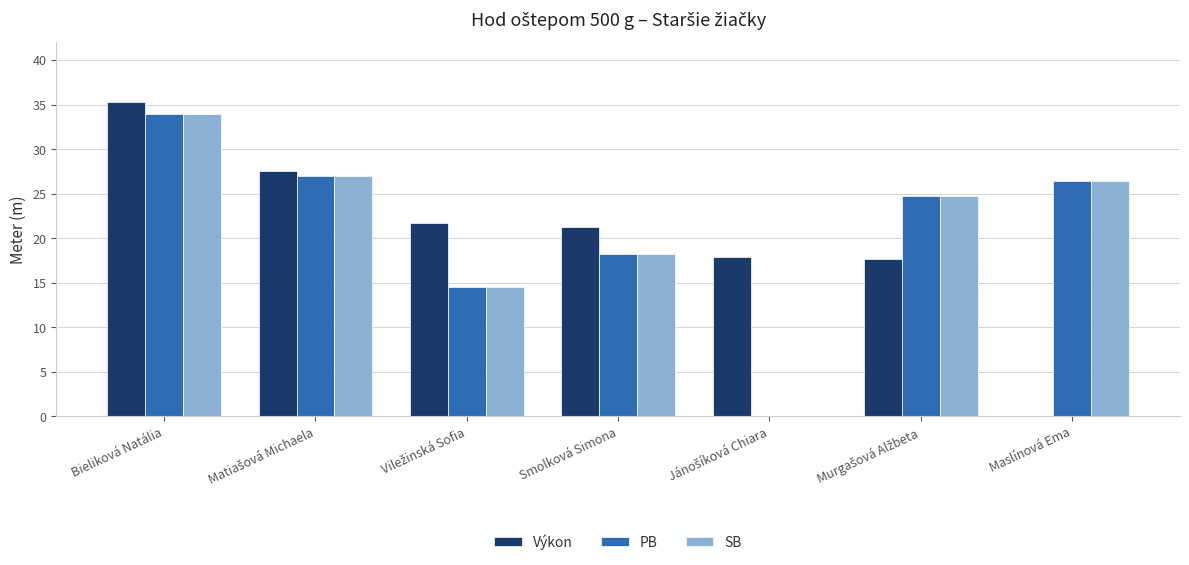

The value of Výkon at Smolková Simona is 21.3. True or false?

True